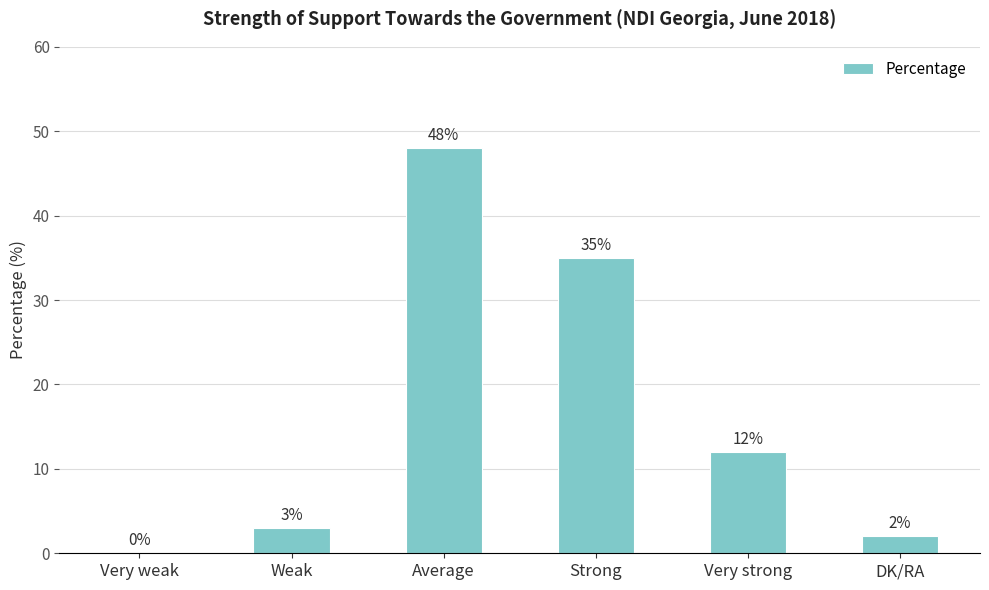

Where is the data nearest to the value 24?

Strong